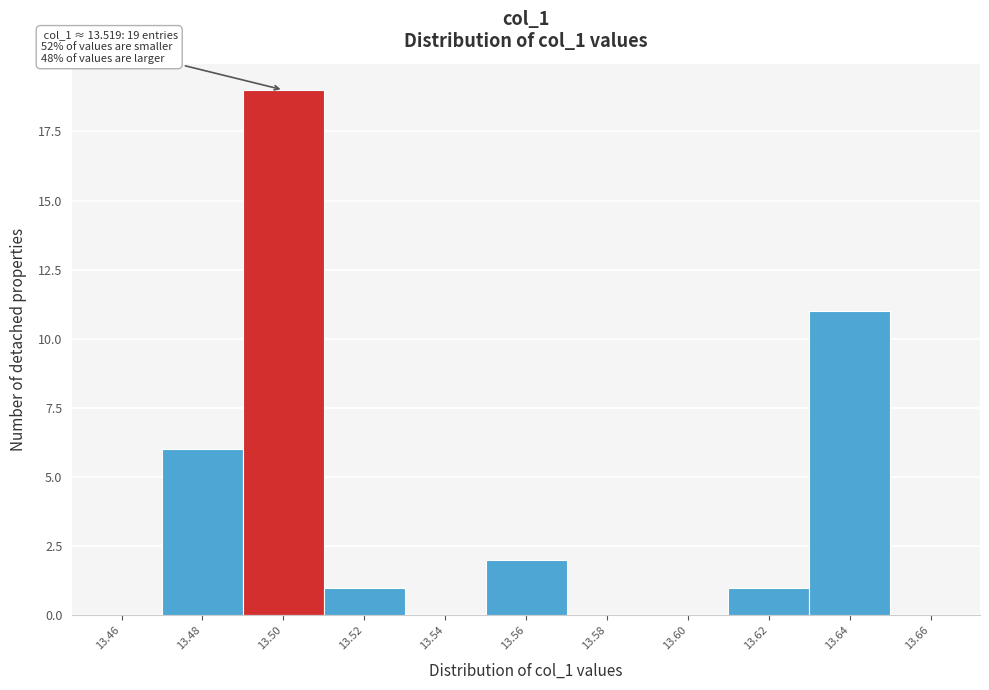

Reading right to left, list all the values displayed in this chart.

13.66=0	13.64=11	13.62=1	13.60=0	13.58=0	13.56=2	13.54=0	13.52=1	13.50=19	13.48=6	13.46=0